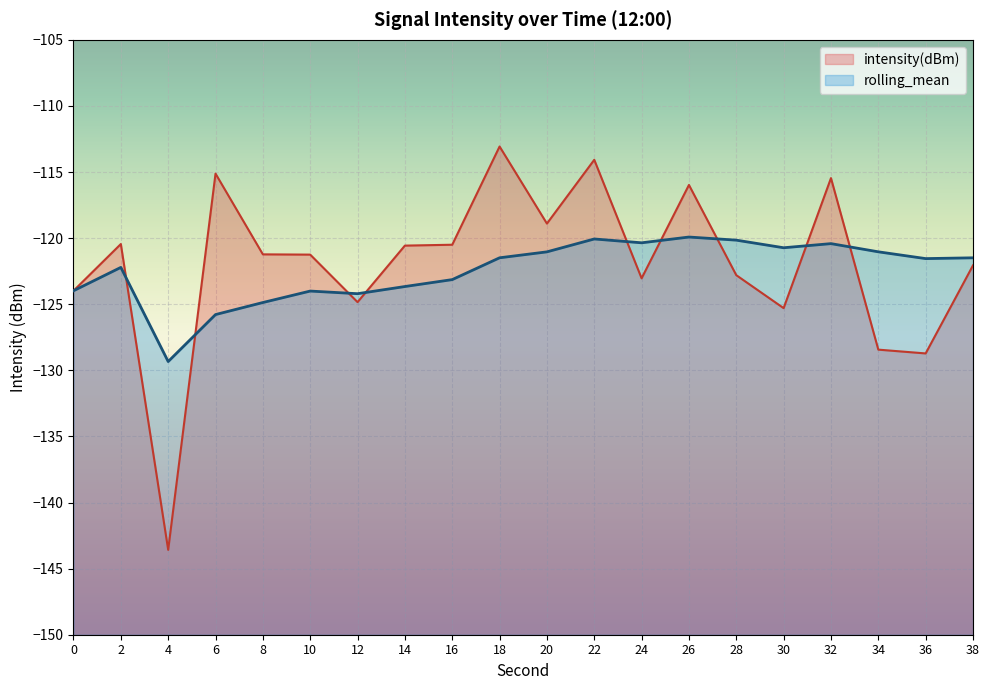

Which series has the largest range (max minus min)?

intensity(dBm)